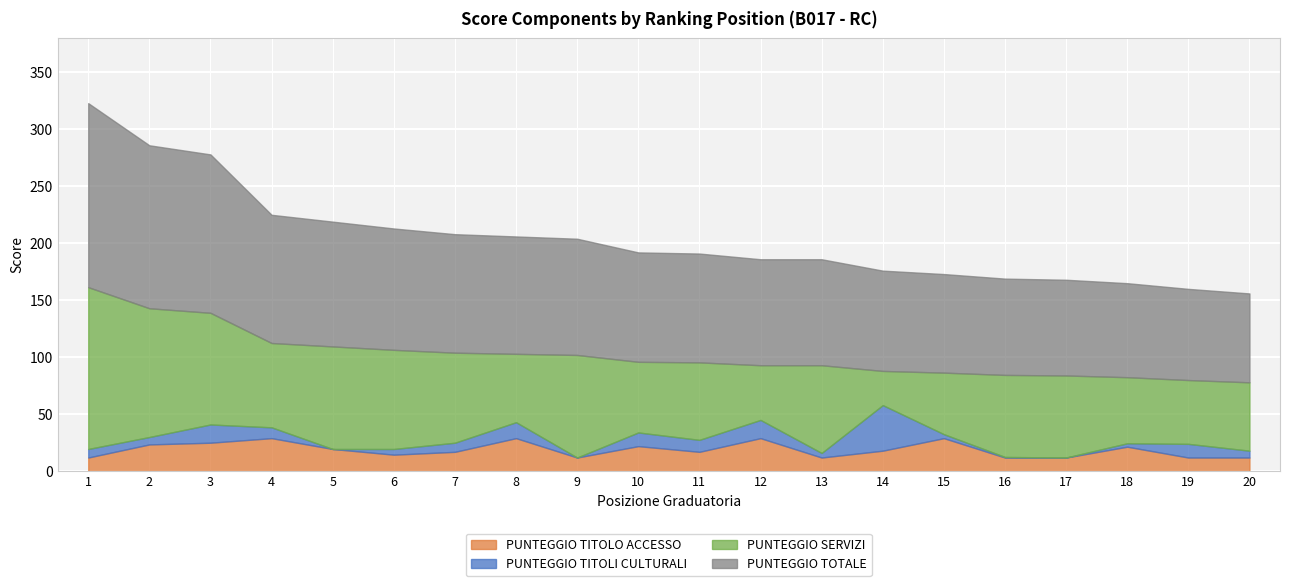

Is it true that PUNTEGGIO SERVIZI equals 72.0 at 16?

True